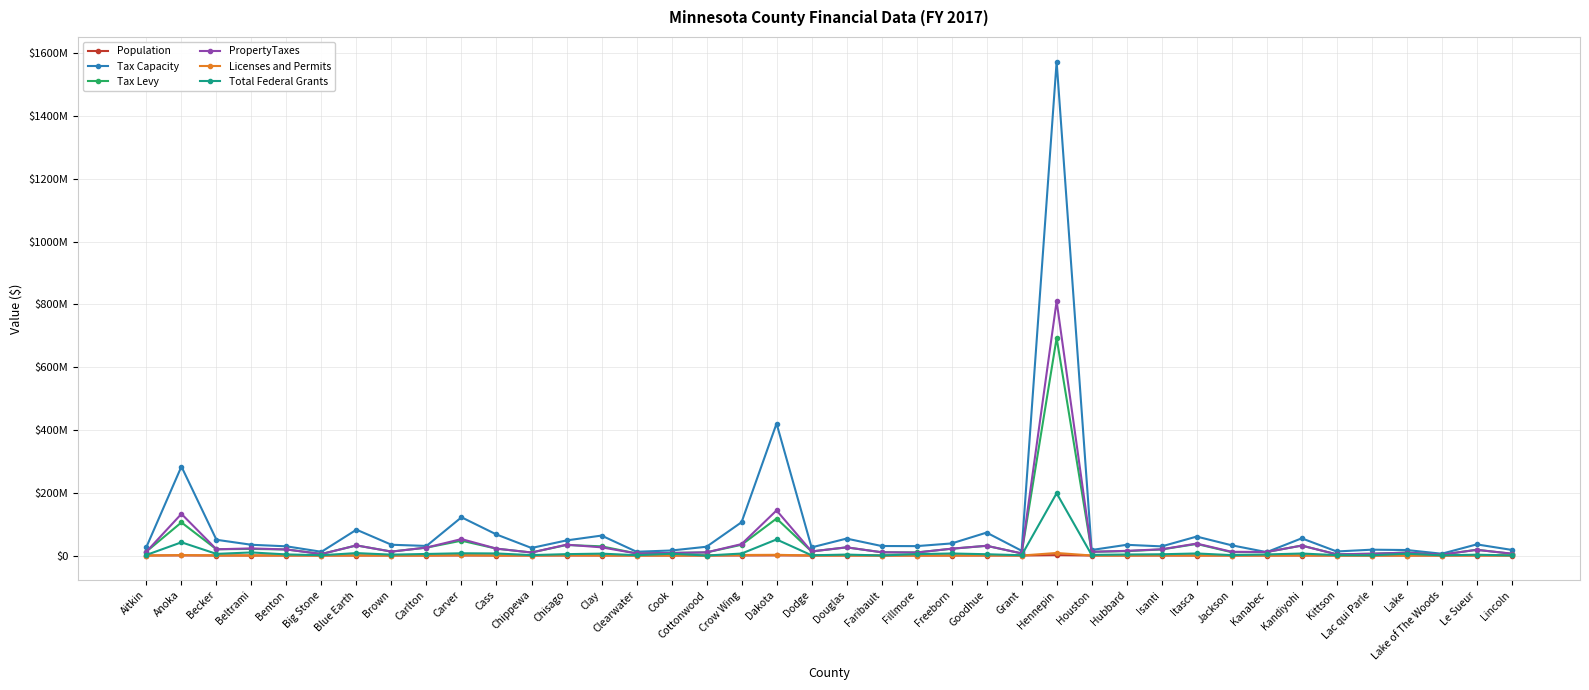

True or false: Total Federal Grants and Licenses and Permits intersect in this chart.

False